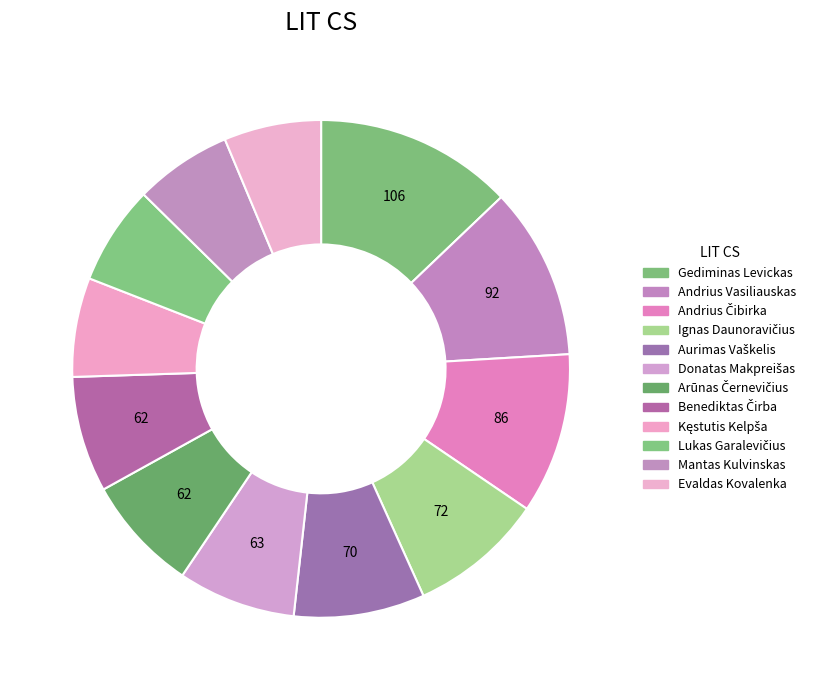

To the nearest percent, what is the difference between the Kęstutis Kelpša and Andrius Vasiliauskas slice percentages?

5%